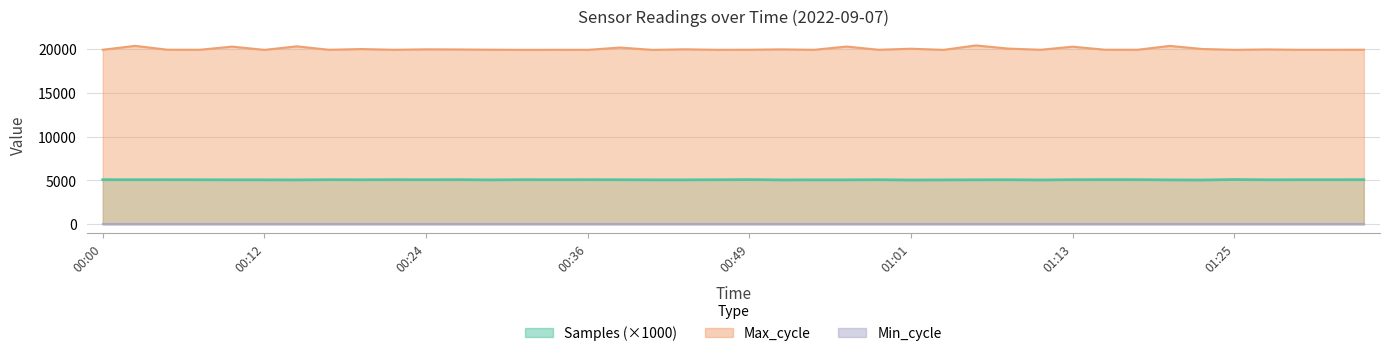

Is it true that Max_cycle equals 6940.2 at 01:10?

False